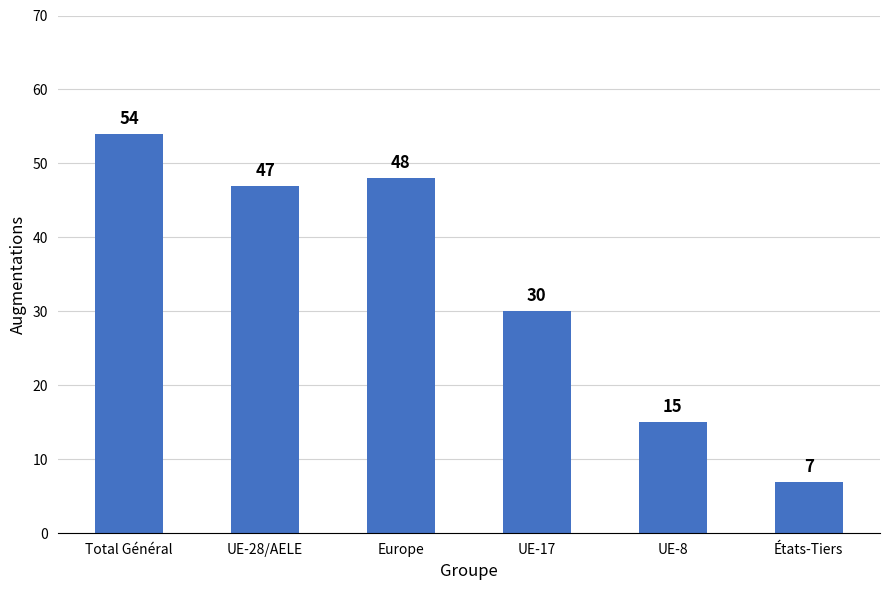

List the labels in order of value, largest first.

Total Général, Europe, UE-28/AELE, UE-17, UE-8, États-Tiers